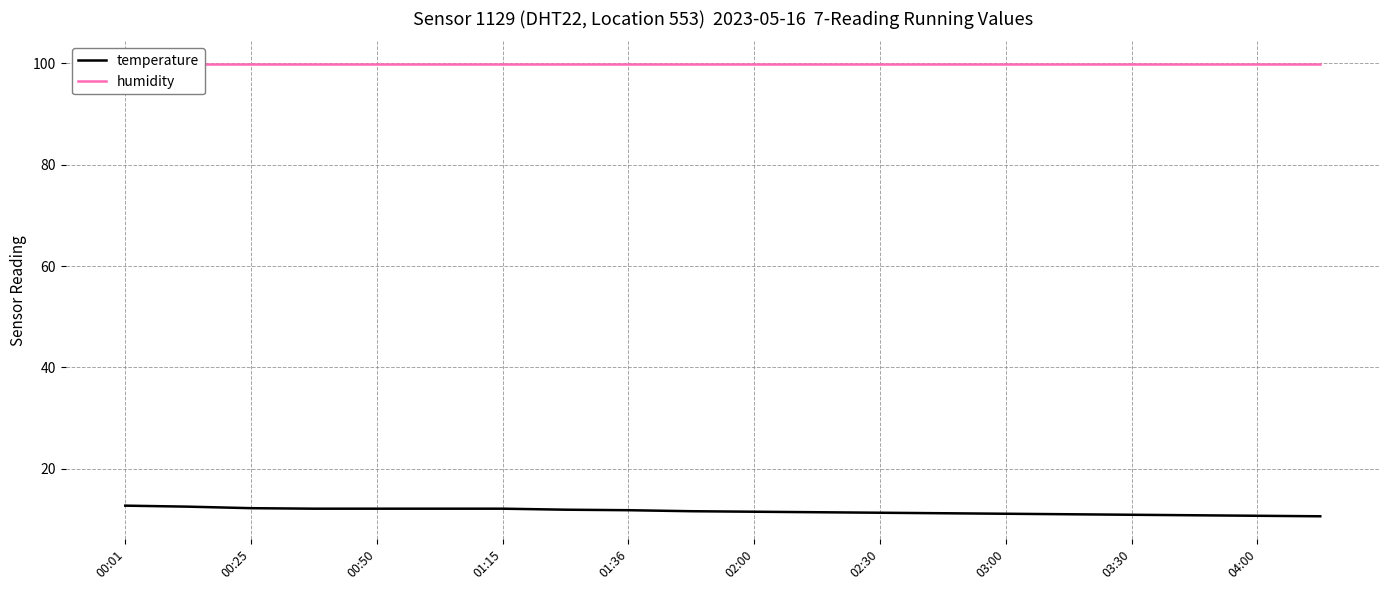

What is the minimum value for temperature?

10.6